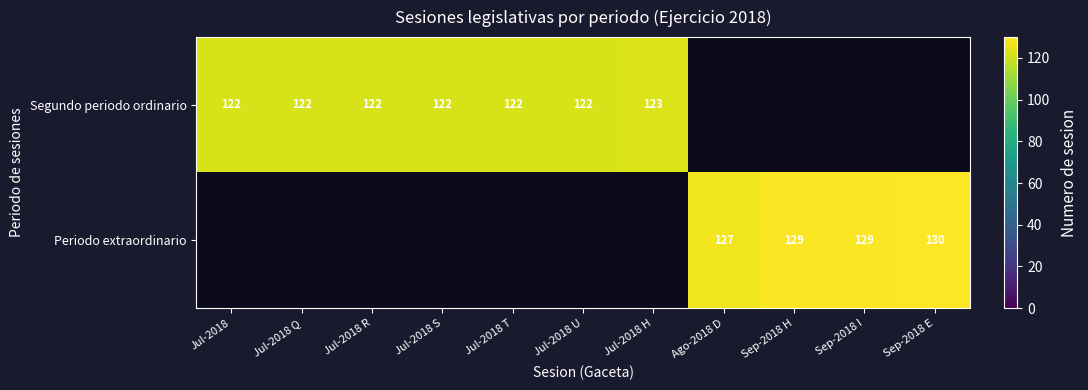

Is it true that Segundo periodo ordinario equals 123 at Jul-2018 H?

True